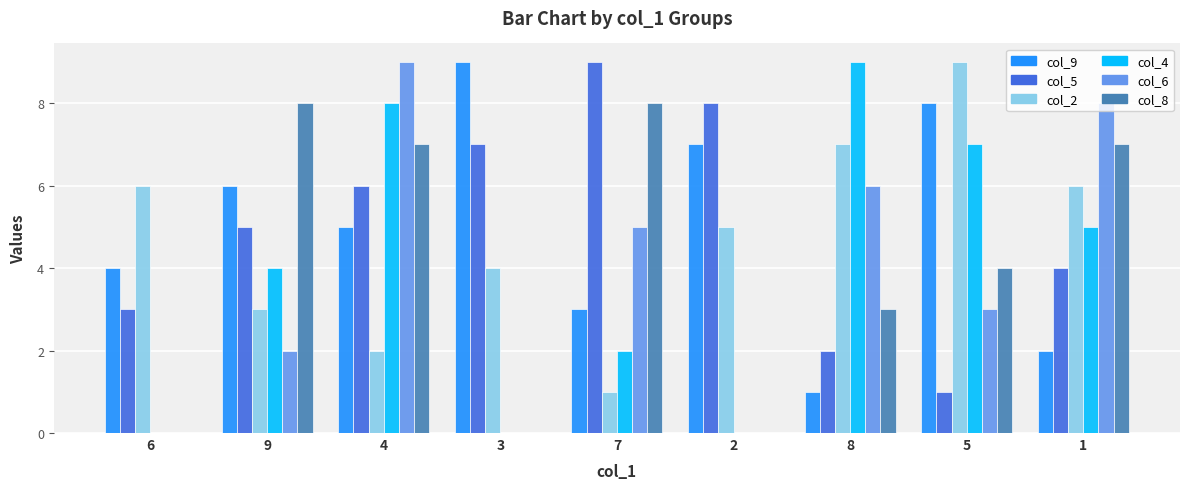

Is the value of col_9 at 5 greater than the value of col_8 at 5?

Yes